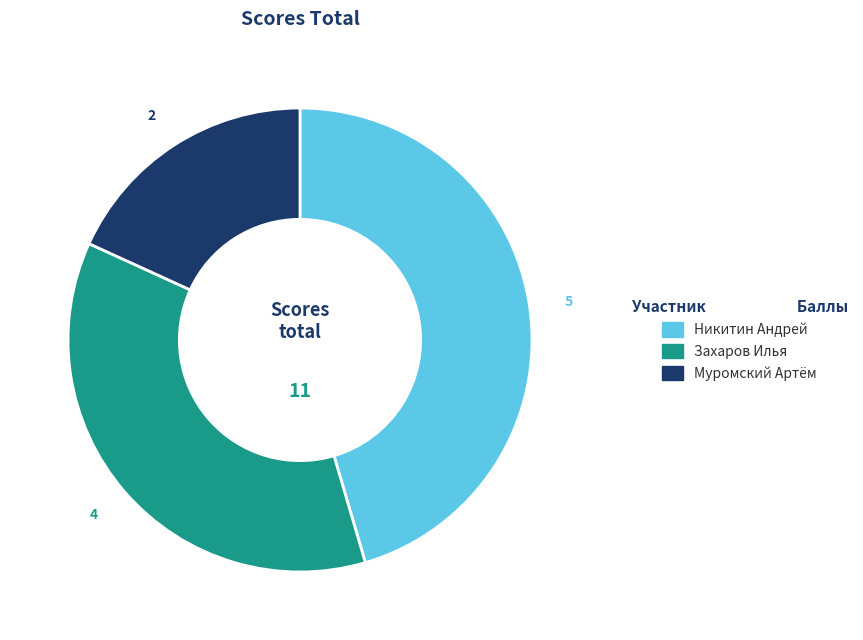

Does any single category account for the majority?

No